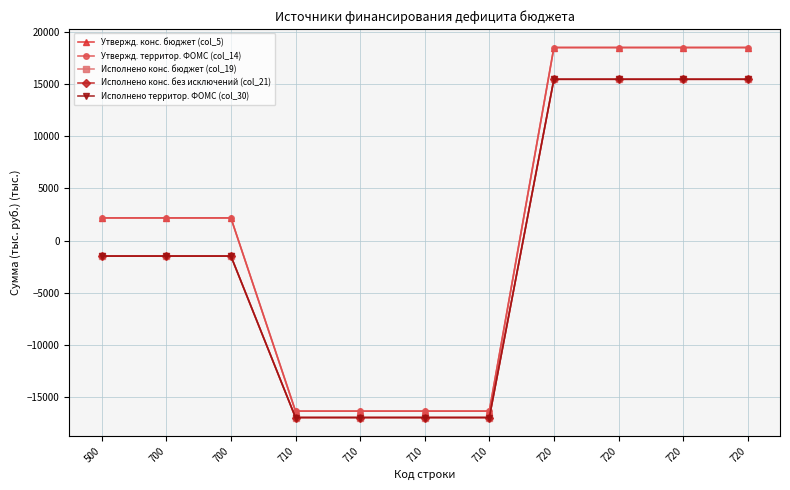

Does the chart have visible grid lines?

Yes